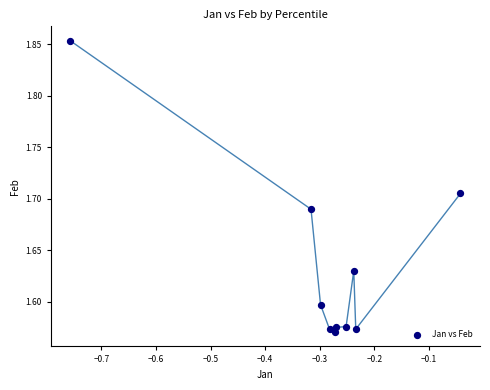

What is the average X value?

-0.3